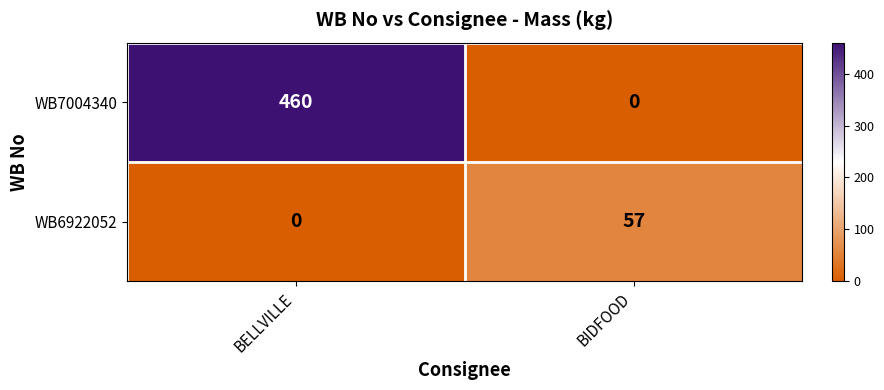

What is the sum of the WB7004340 values at BELLVILLE and BIDFOOD?

460